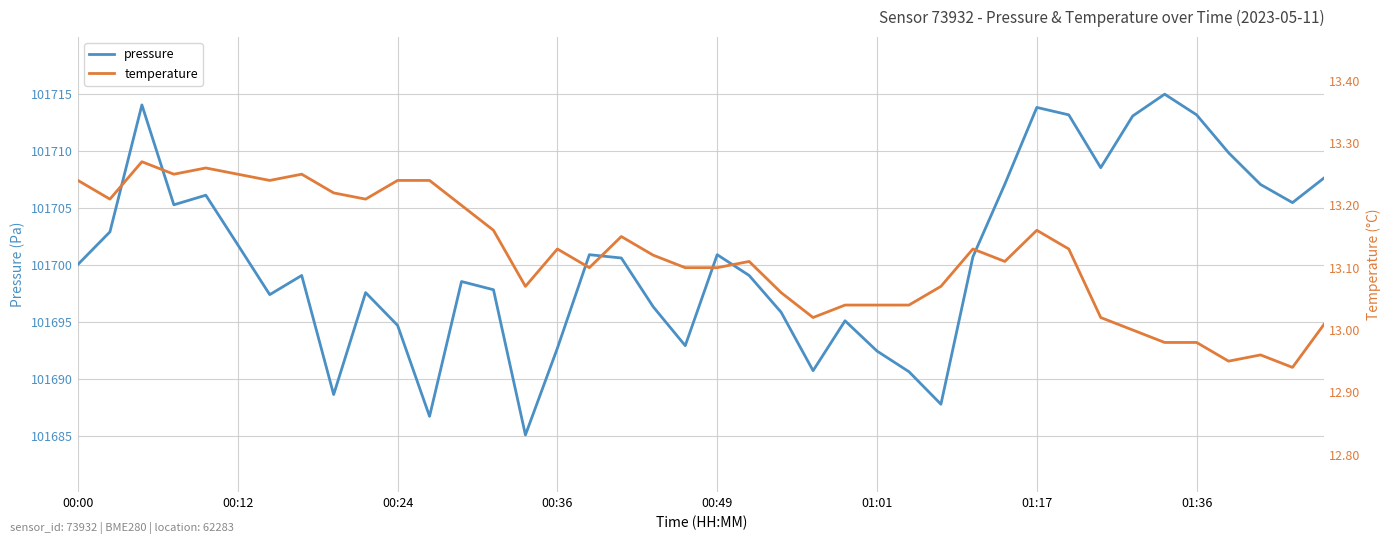

What is the minimum value shown in the chart?

12.9